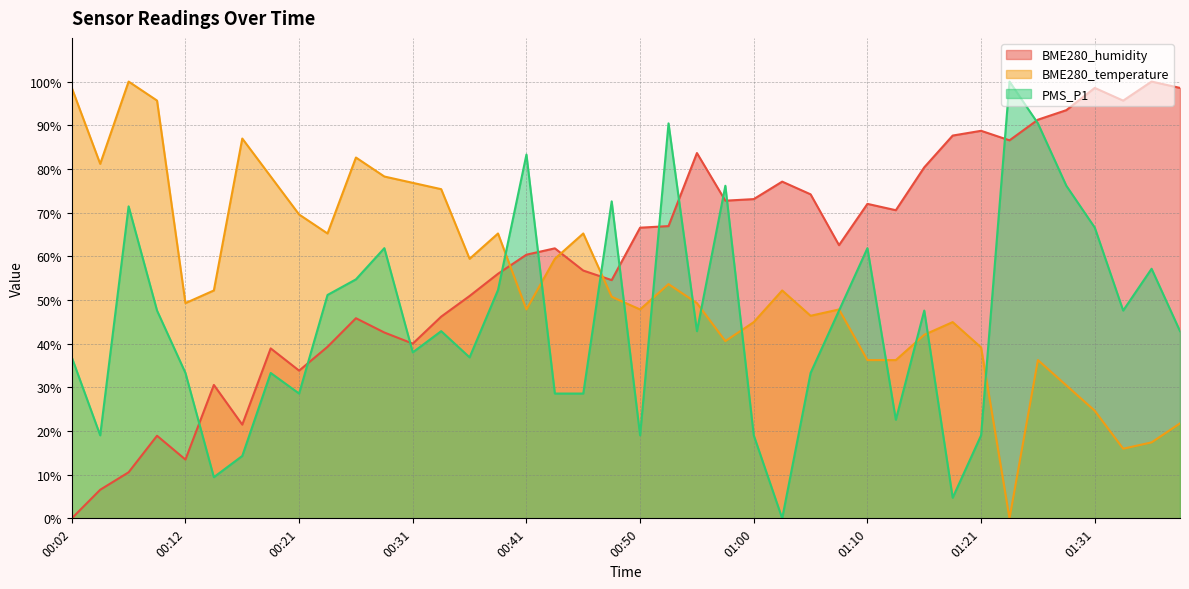

Reading right to left, transcribe all the data shown in this chart.

BME280_humidity: 01:38=98.5	01:36=100.0	01:33=95.6	01:31=98.5	01:28=93.5	01:26=91.3	01:23=86.5	01:21=88.7	01:18=87.6	01:16=80.4	01:13=70.5	01:10=72.0	01:08=62.5	01:05=74.2	01:03=77.1	01:00=73.1	00:58=72.7	00:55=83.6	00:53=66.9	00:50=66.5	00:48=54.5	00:46=56.7	00:43=61.8	00:41=60.4	00:38=56.0	00:36=50.9	00:33=46.2	00:31=40.0	00:29=42.5	00:26=45.8	00:24=39.3	00:21=33.8	00:19=38.9	00:16=21.5	00:14=30.5	00:12=13.5	00:09=18.9	00:07=10.5	00:04=6.5	00:02=0.0
BME280_temperature: 01:38=21.7	01:36=17.4	01:33=15.9	01:31=24.6	01:28=30.4	01:26=36.2	01:23=0.0	01:21=39.1	01:18=44.9	01:16=42.0	01:13=36.2	01:10=36.2	01:08=47.8	01:05=46.4	01:03=52.2	01:00=44.9	00:58=40.6	00:55=49.3	00:53=53.6	00:50=47.8	00:48=50.7	00:46=65.2	00:43=59.4	00:41=47.8	00:38=65.2	00:36=59.4	00:33=75.4	00:31=76.8	00:29=78.3	00:26=82.6	00:24=65.2	00:21=69.6	00:19=78.3	00:16=87.0	00:14=52.2	00:12=49.3	00:09=95.7	00:07=100.0	00:04=81.2	00:02=98.6
PMS_P1: 01:38=42.9	01:36=57.1	01:33=47.6	01:31=66.6	01:28=76.1	01:26=90.4	01:23=100.0	01:21=19.0	01:18=4.7	01:16=47.6	01:13=22.6	01:10=61.9	01:08=47.6	01:05=33.3	01:03=0.0	01:00=19.0	00:58=76.1	00:55=42.9	00:53=90.4	00:50=19.0	00:48=72.6	00:46=28.6	00:43=28.6	00:41=83.3	00:38=52.3	00:36=36.9	00:33=42.9	00:31=38.0	00:29=61.9	00:26=54.7	00:24=51.1	00:21=28.6	00:19=33.3	00:16=14.3	00:14=9.4	00:12=33.3	00:09=47.6	00:07=71.4	00:04=19.0	00:02=36.9